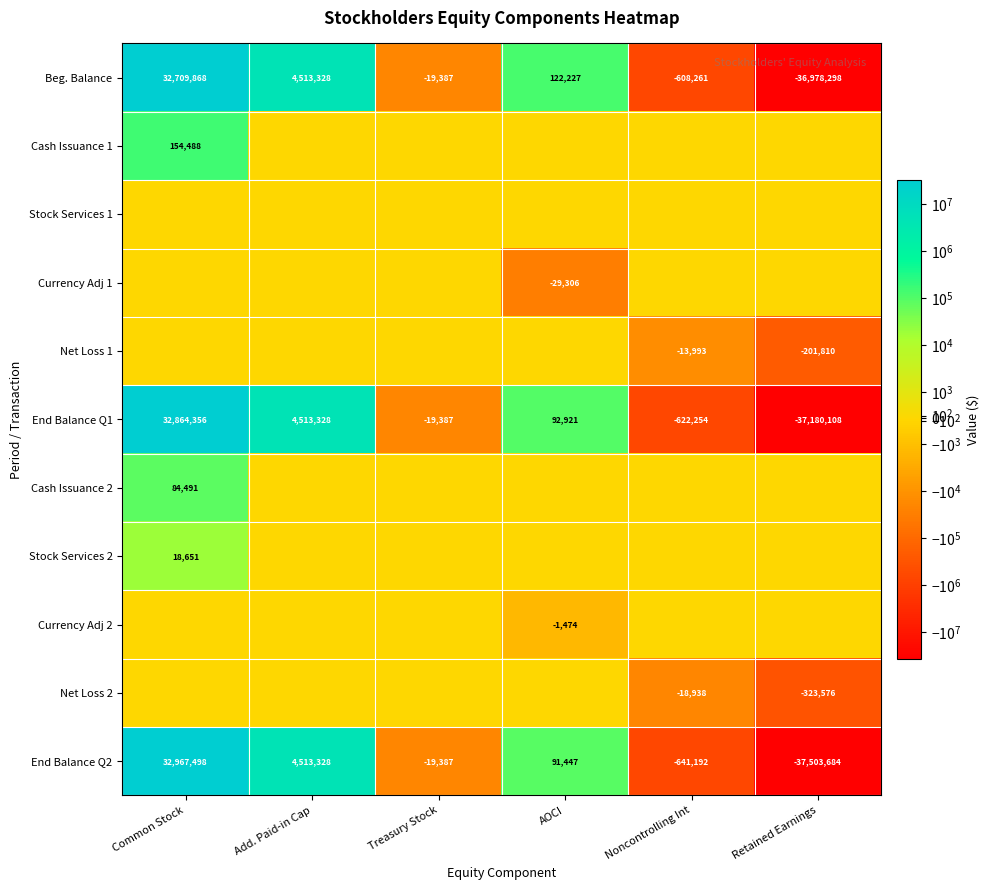

Between AOCI and Retained Earnings, which is larger?

AOCI